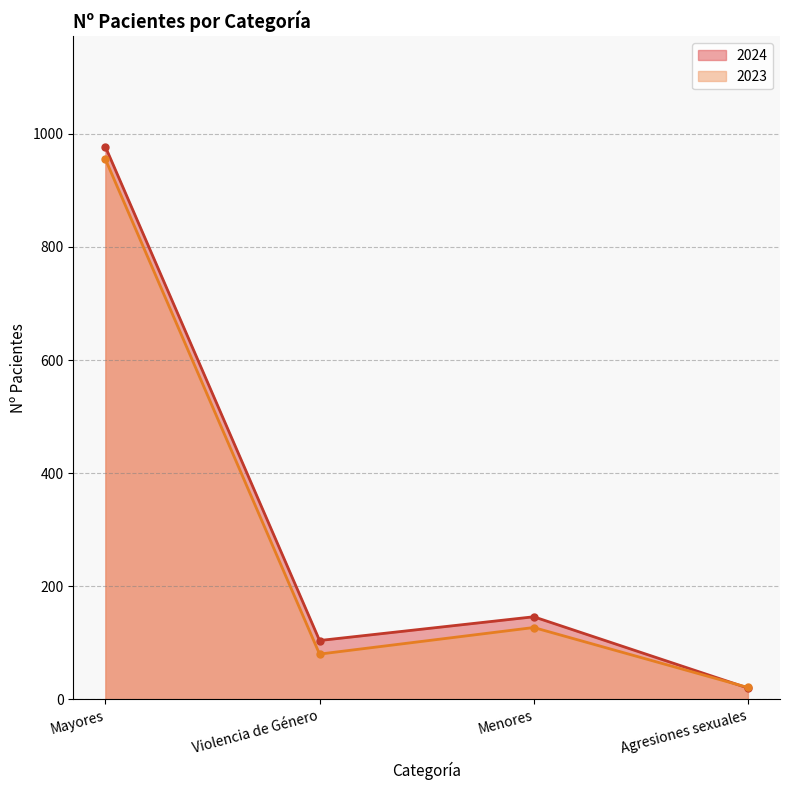

What is the maximum value shown in the chart?

977